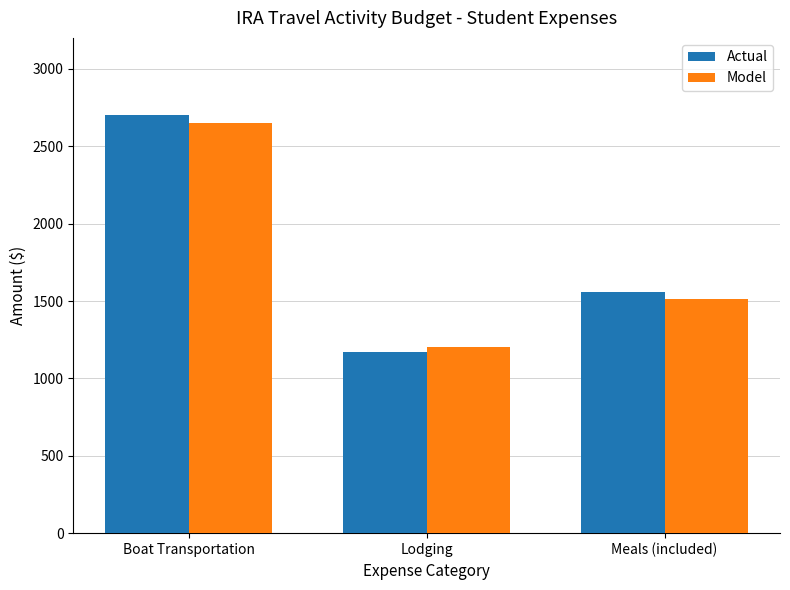

What is the spread (max minus min) of values at Lodging?

30